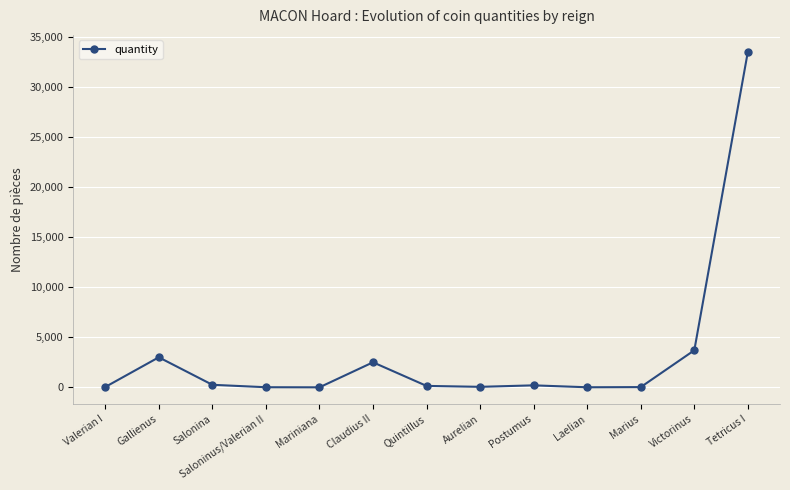

Where does the data first go above 144?

Gallienus